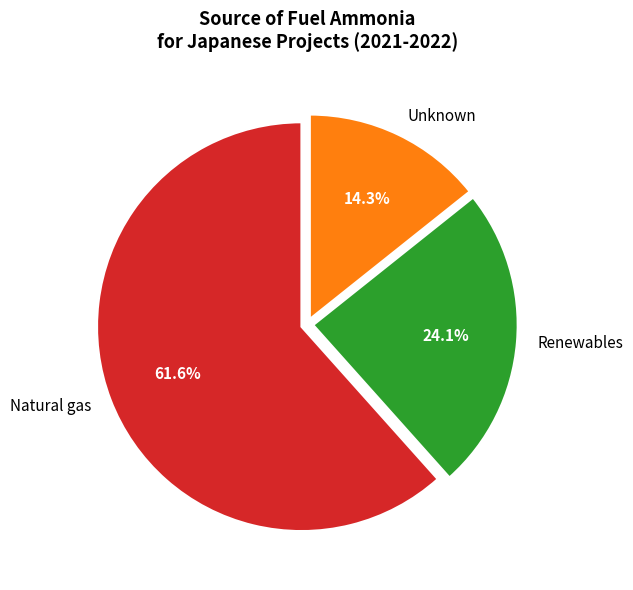

How many slices are in this pie chart?

3